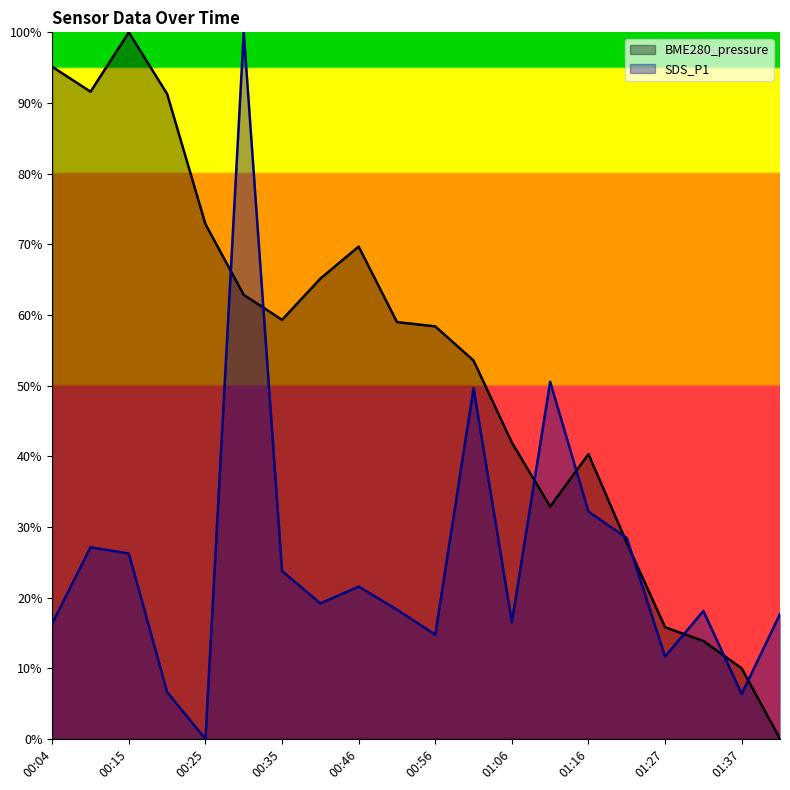

Read the SDS_P1 value at 00:35.

23.8